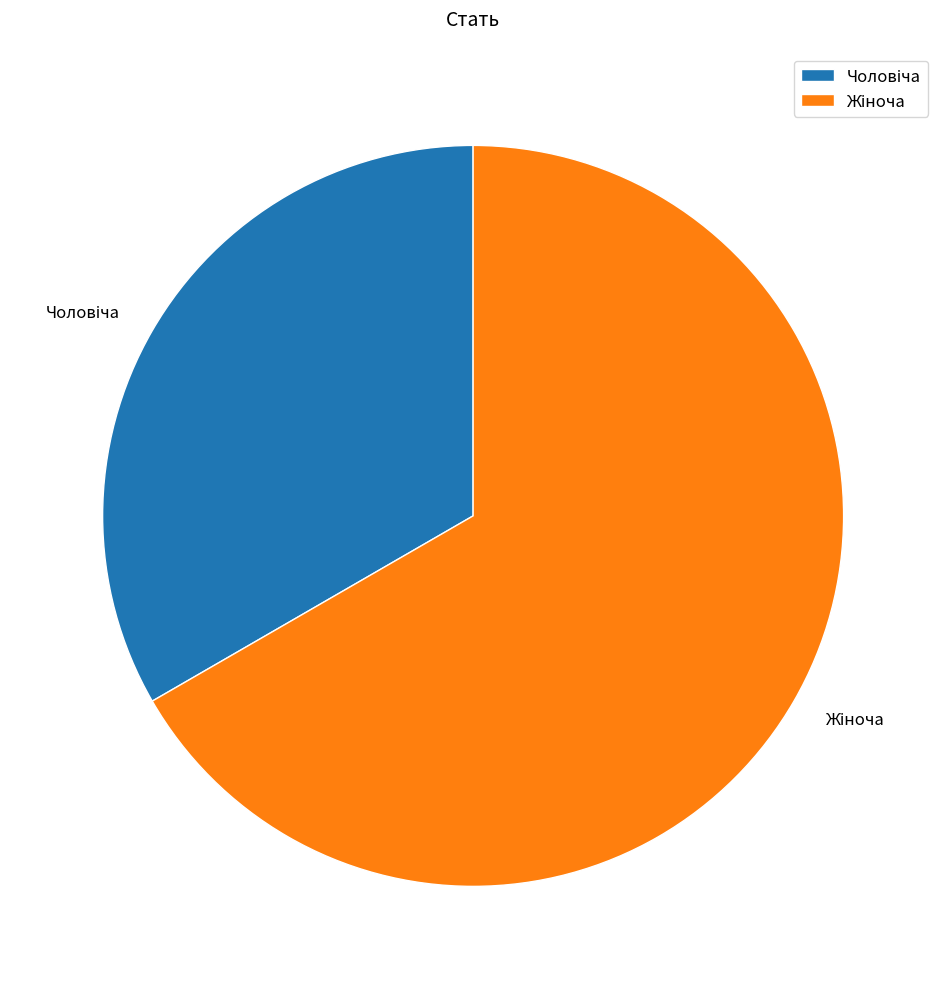

Is there a majority slice in this chart?

Yes